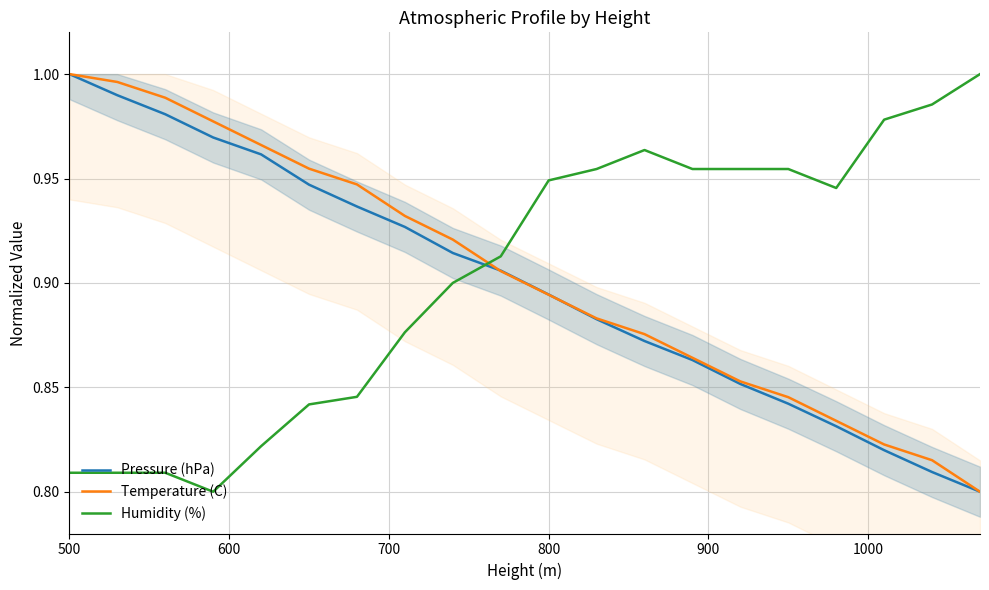

True or false: Humidity (%) and Pressure (hPa) cross at least once.

True